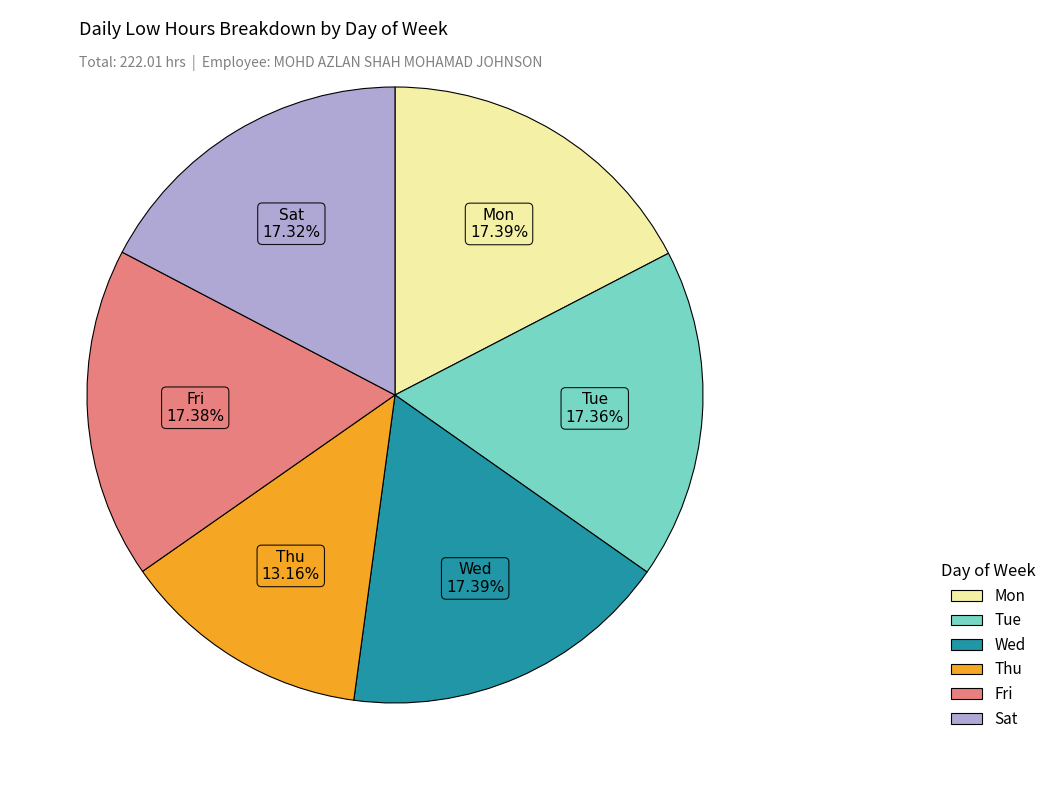

Count the number of slices in the pie.

6